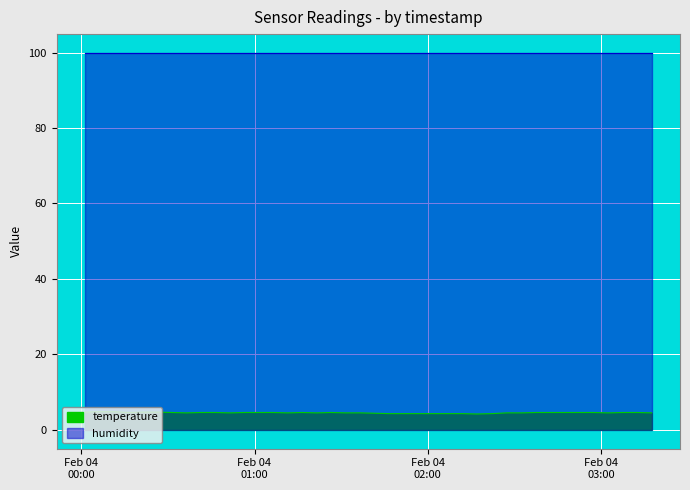

At which category does the chart reach its peak across all series?

2023-02-04T00:06:16